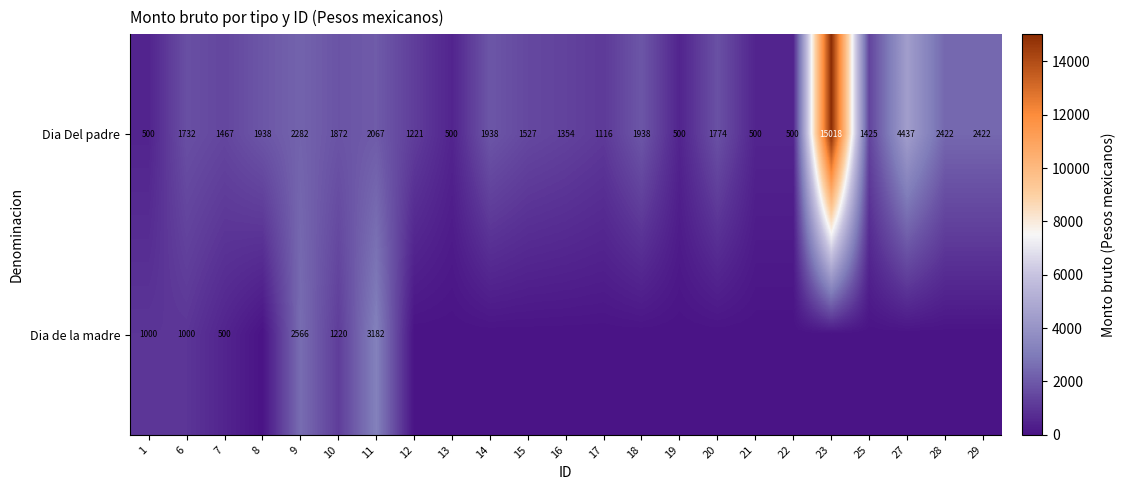

What is the sum of all Dia Del padre values?

50450